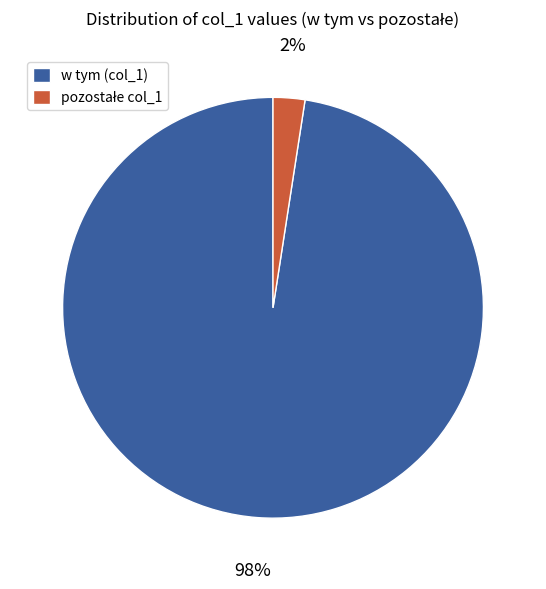

Which slice represents more than half of the pie?

w tym (col_1)